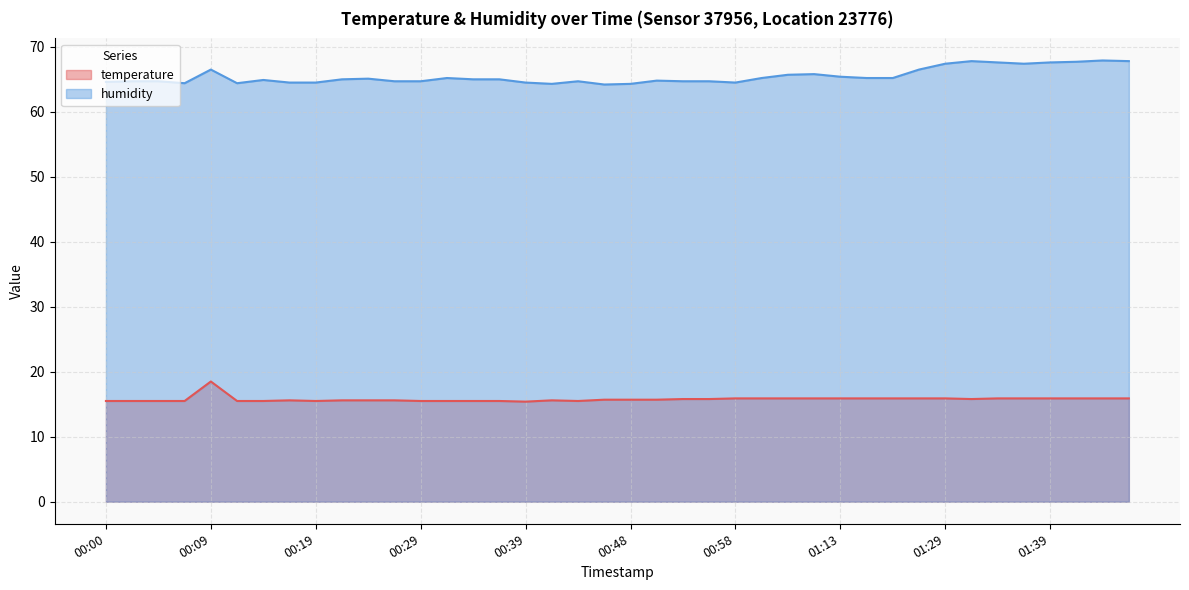

Does the chart display data point markers on the line(s)?

No